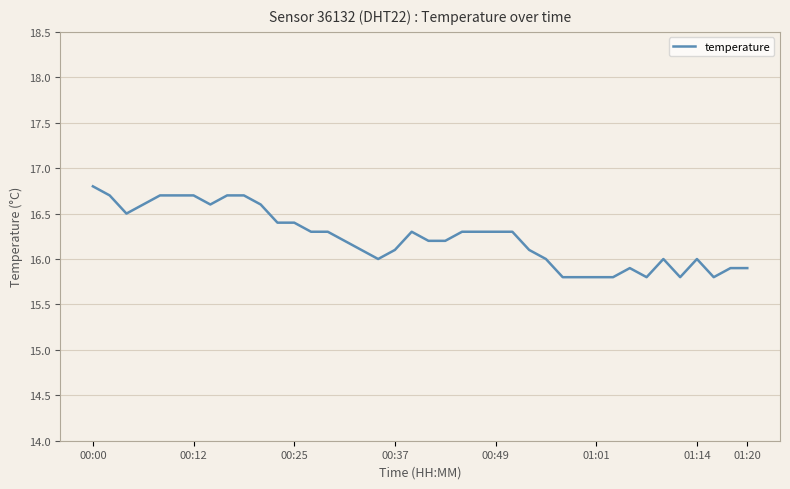

What is the smallest value displayed?

15.8